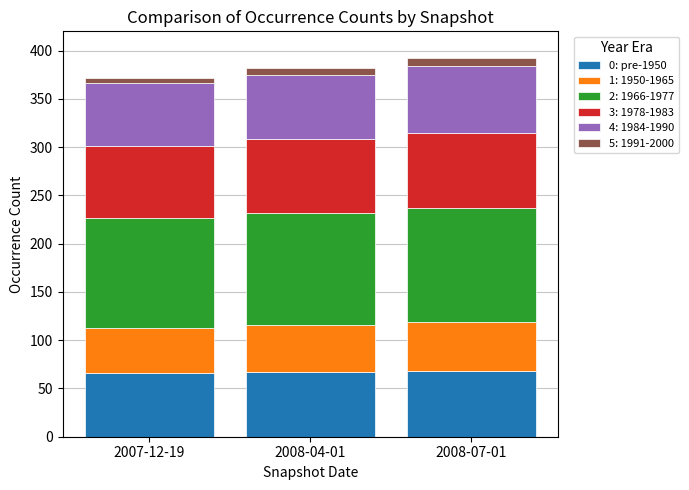

What is the lowest value of the 0: pre-1950 series?

66